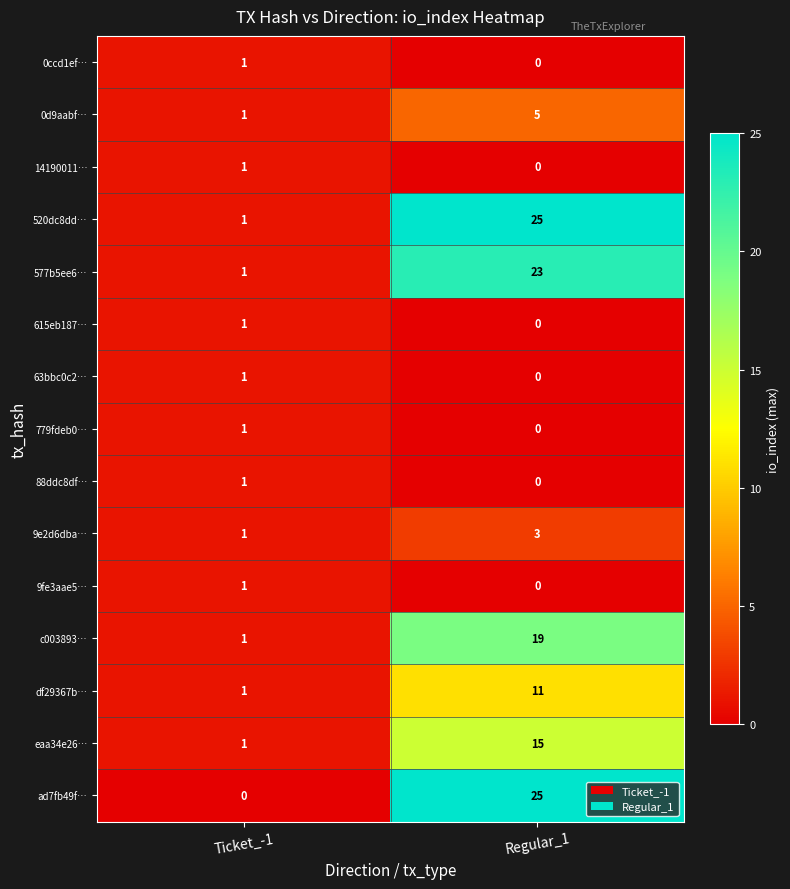

What is the difference between the maximum and minimum values in the 577b5ee6… series?

22